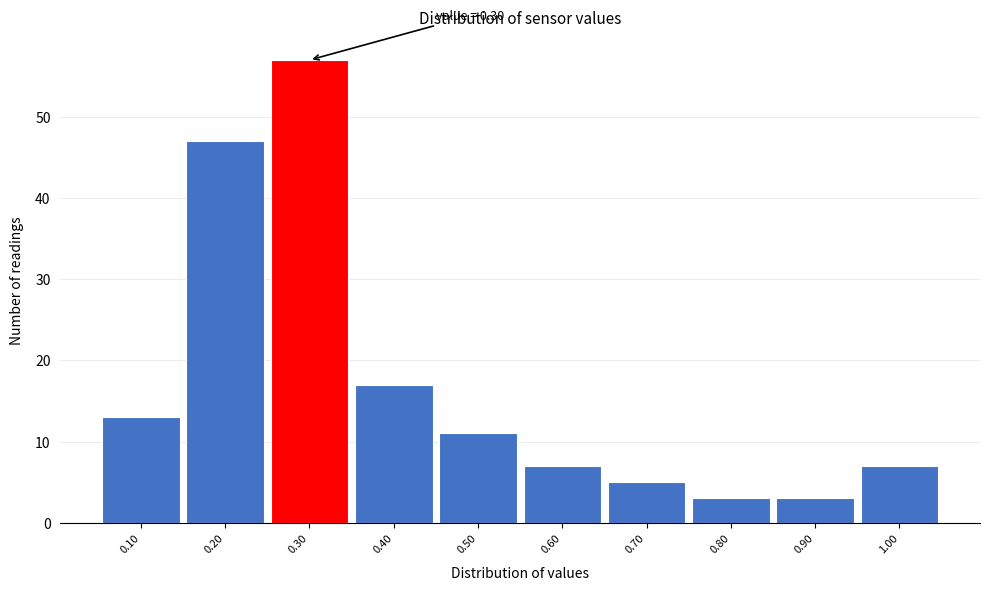

Over which range of the x-axis is the bar tallest?

0.25 to 0.35